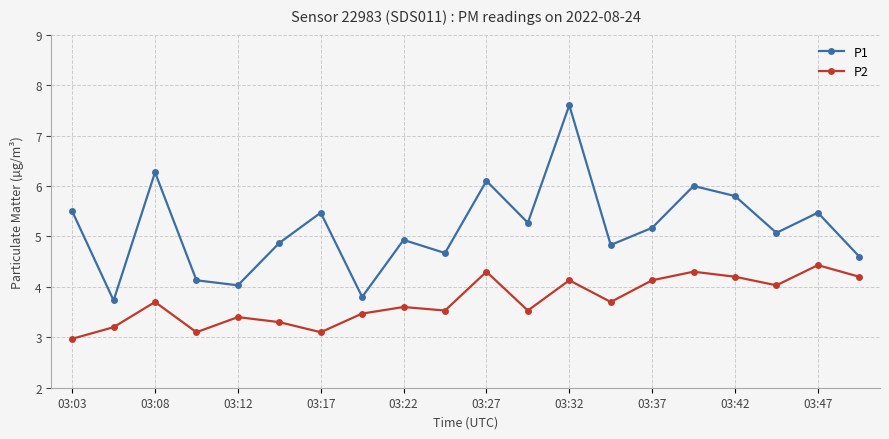

In P1, how many points are higher than both neighbors (excluding endpoints)?

7